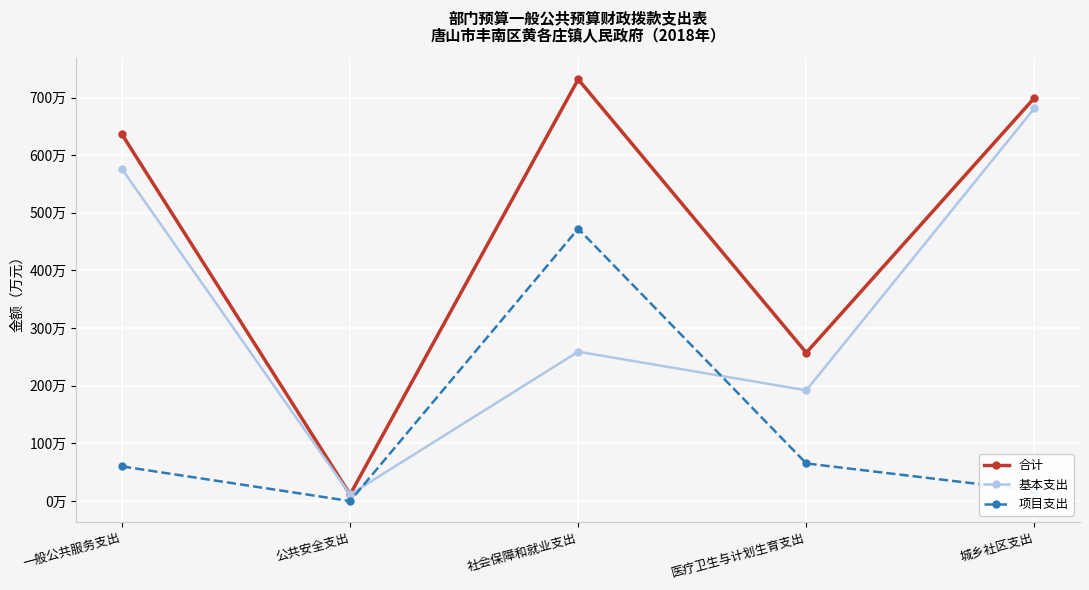

List the series in order of their overall mean, lowest first.

项目支出, 基本支出, 合计